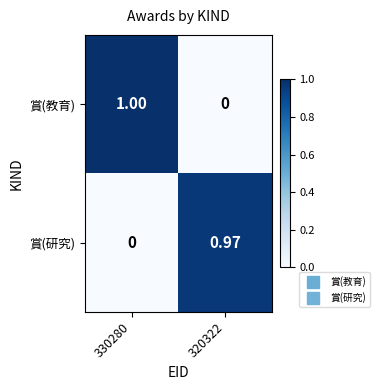

Which series has the widest spread of values?

賞(教育)